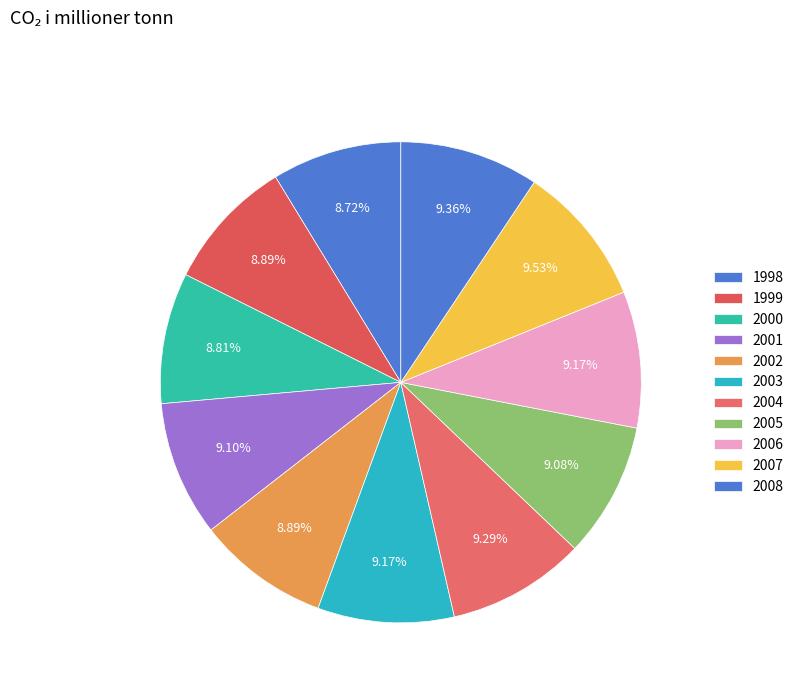

Does 2002 represent more than half of the total?

No